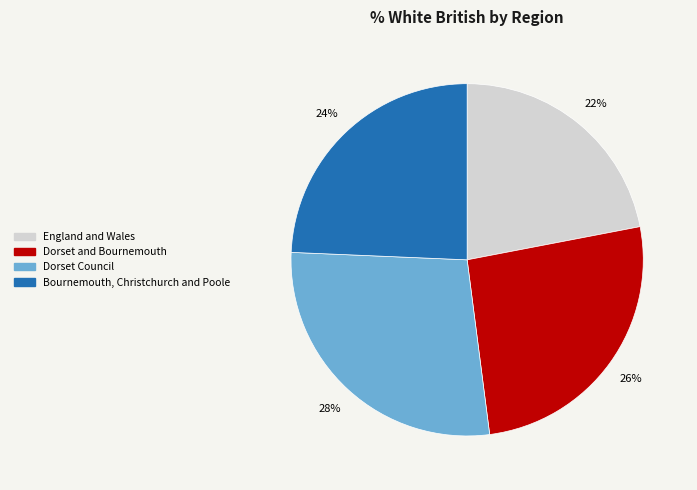

To the nearest percent, what is the difference between the Dorset and Bournemouth and England and Wales slice percentages?

4%